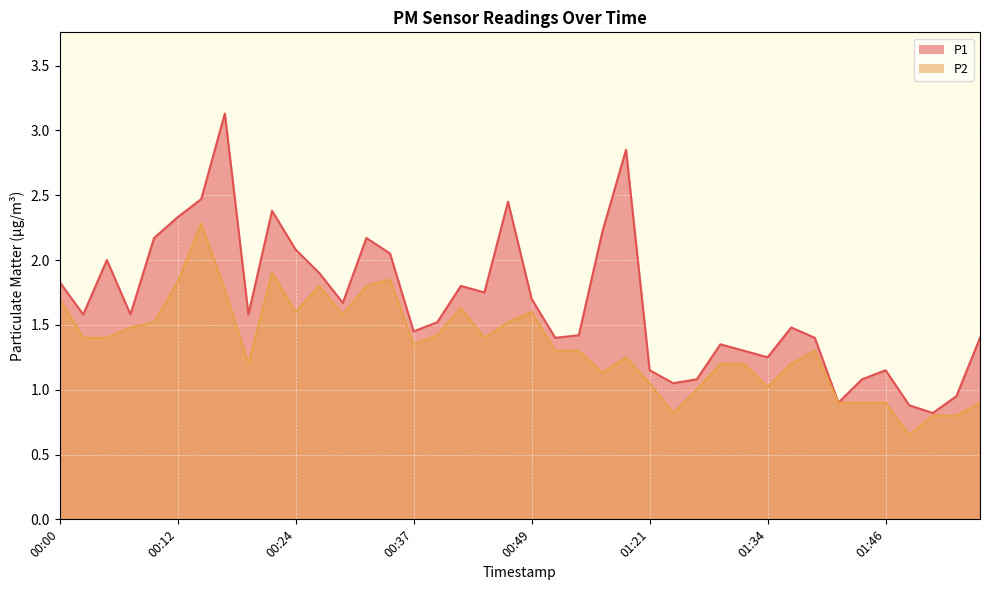

Rank the series at 00:00 from lowest to highest value.

P2, P1